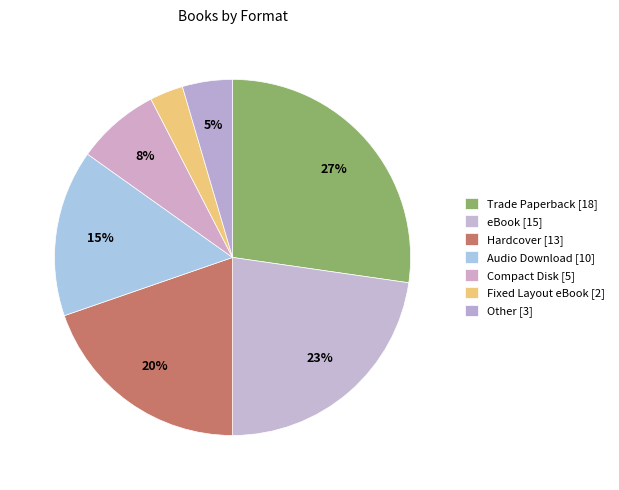

Is the sum of Hardcover and Trade Paperback greater than half?

No